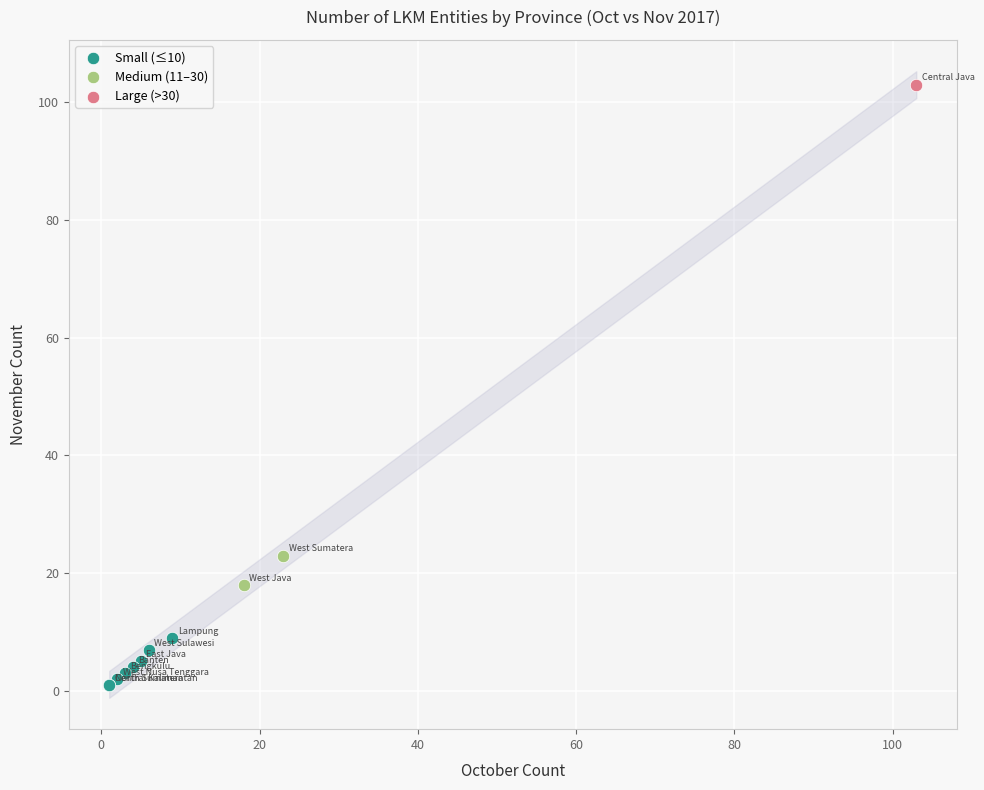

What are all the series names shown in the legend?

Small (≤10), Medium (11–30), Large (>30)